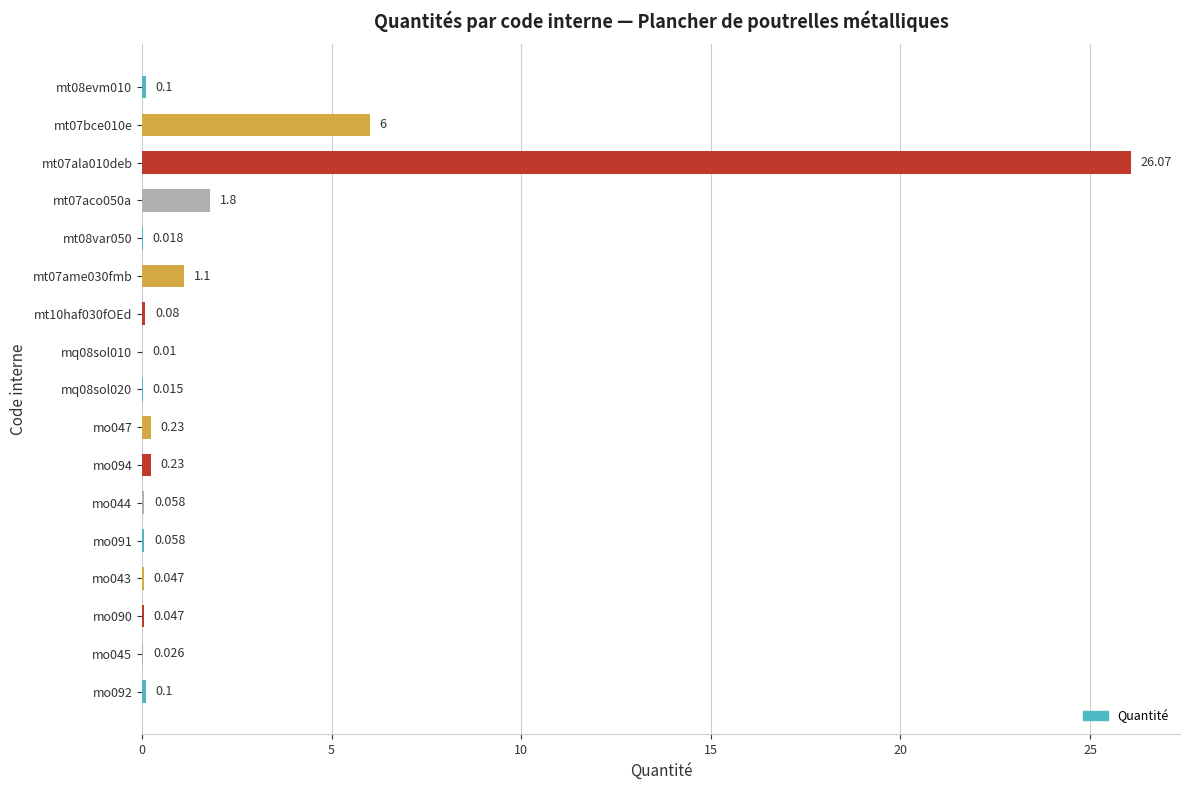

What is the average value?

2.1